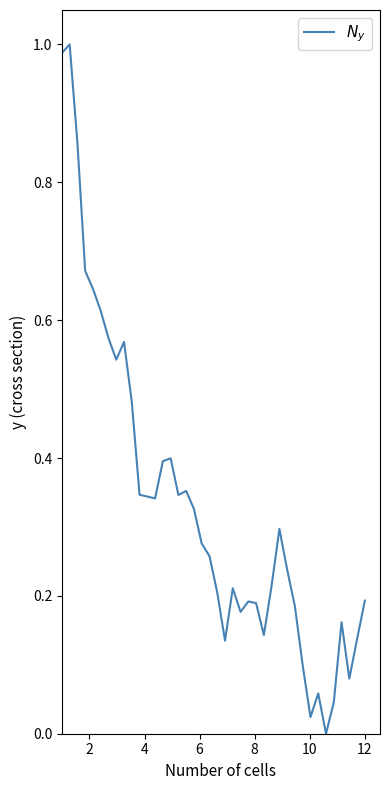

Reading left to right, what are all the values shown in this chart?

1.0	1.0	0.9	0.7	0.6	0.6	0.6	0.5	0.6	0.5	0.3	0.3	0.3	0.4	0.4	0.3	0.4	0.3	0.3	0.3	0.2	0.1	0.2	0.2	0.2	0.2	0.1	0.2	0.3	0.2	0.2	0.1	0.0	0.1	0.0	0.0	0.2	0.1	0.1	0.2